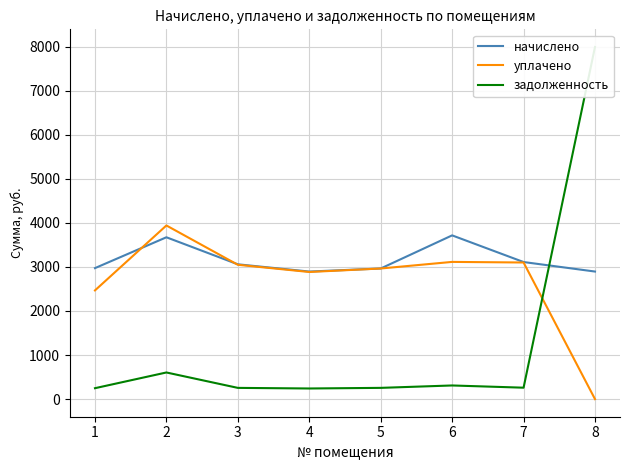

What are all the series names shown in the legend?

начислено, уплачено, задолженность